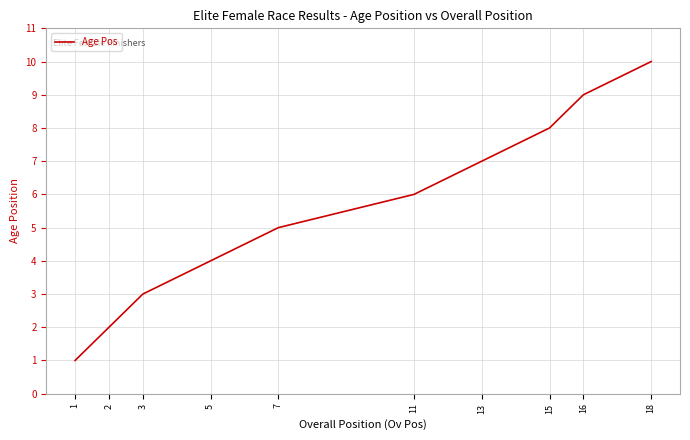

What is the difference between the maximum and minimum values?

9